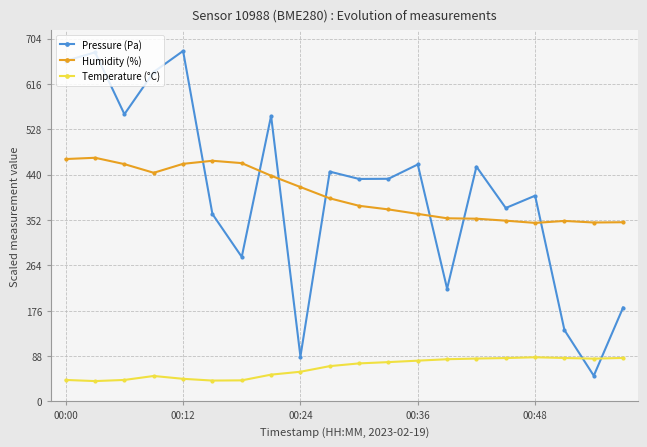

How many lines are shown in the chart?

3